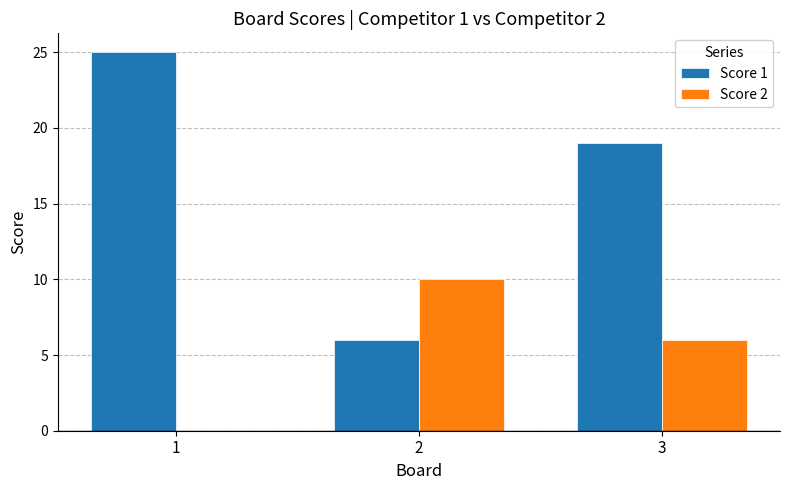

What is the average value of the Score 2 series?

5